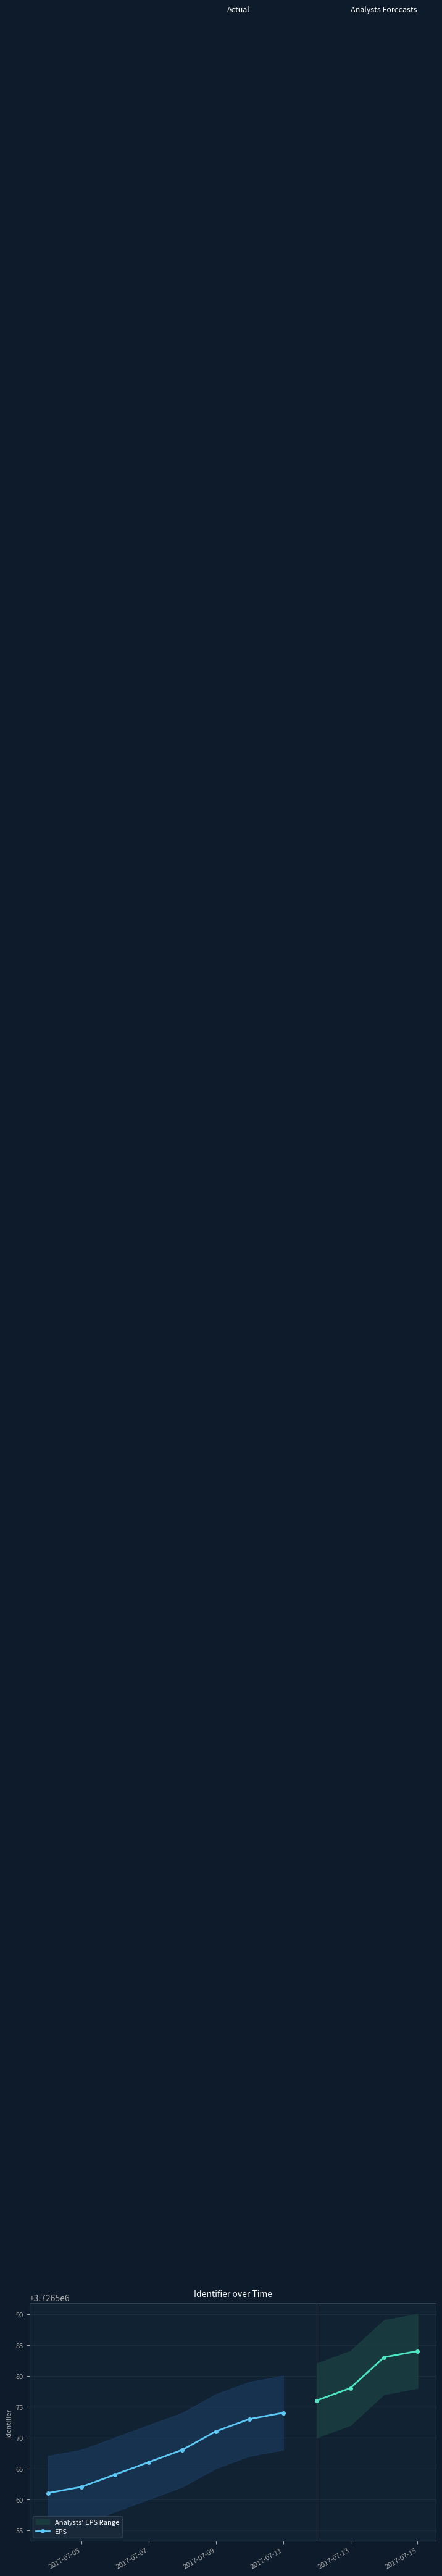

How many lines are shown in the chart?

1